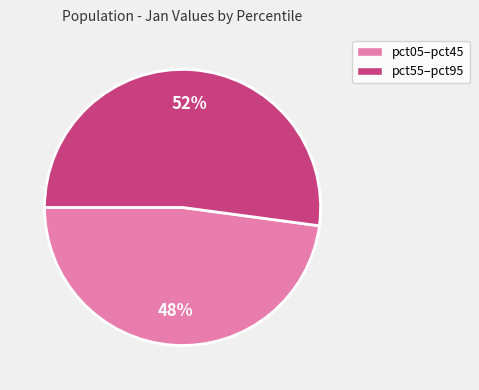

To the nearest percent, what is the difference between the largest and smallest slice percentages?

4%